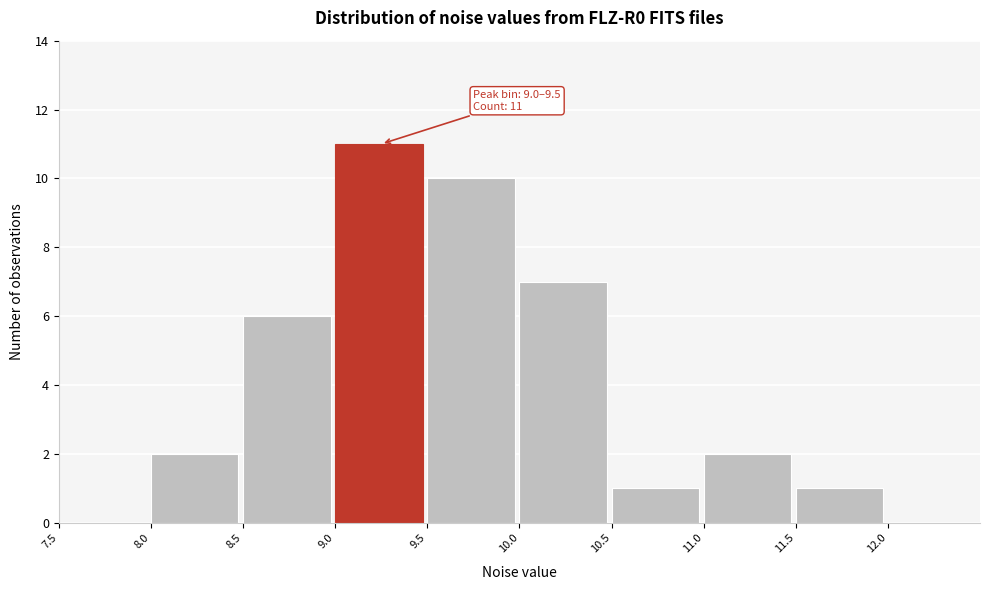

Over which range of the x-axis is the bar tallest?

9.0 to 9.5